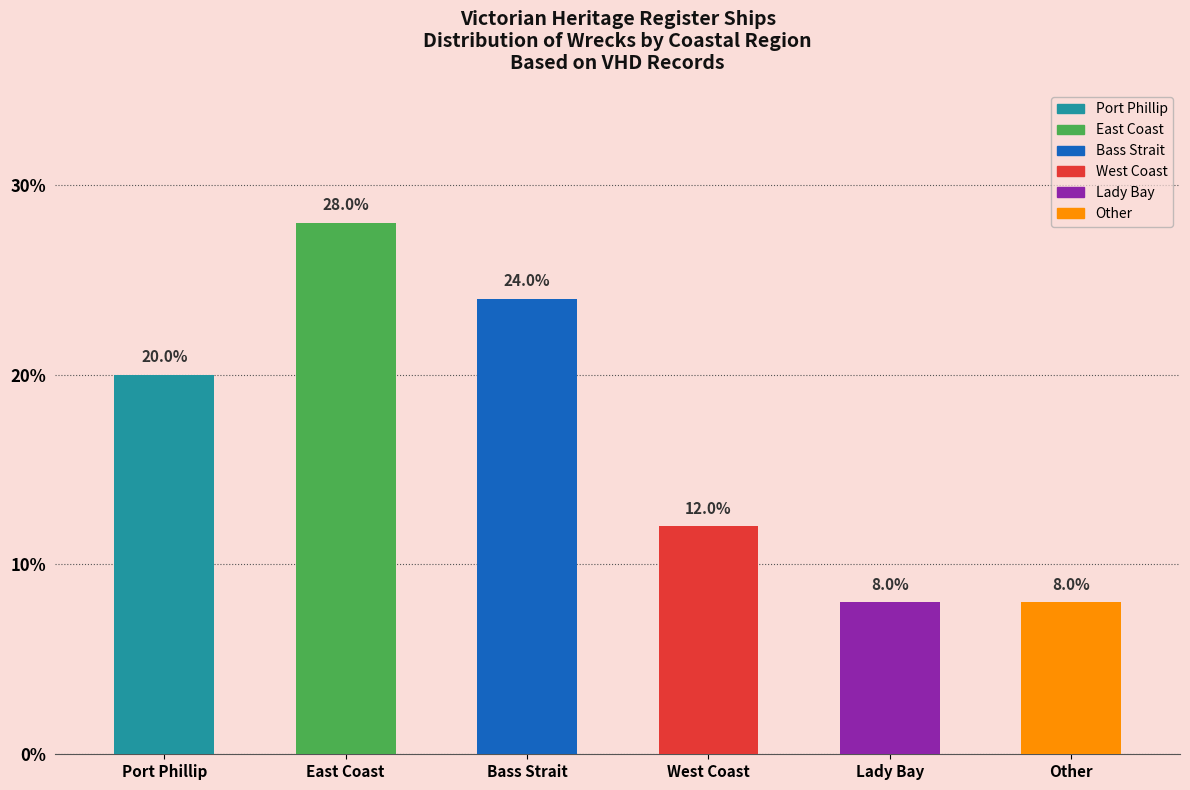

Are the bars horizontal?

No